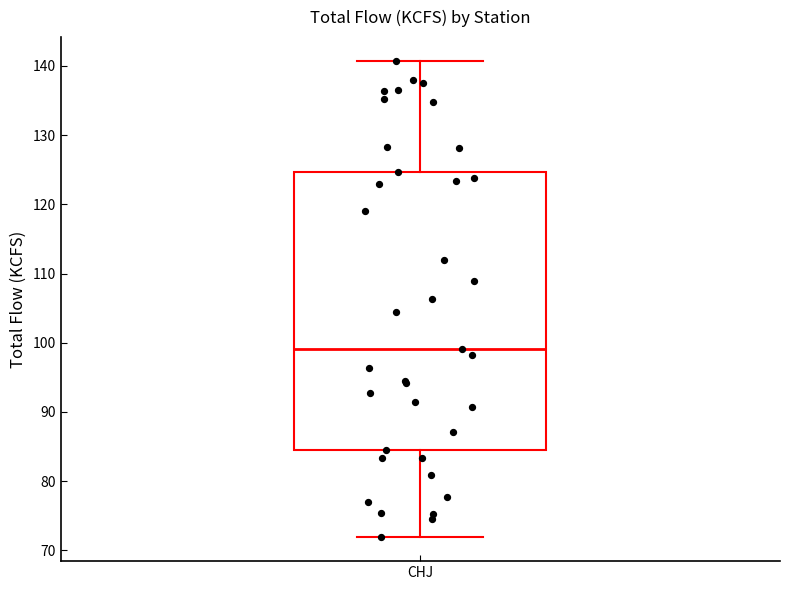

Transcribe this box plot: give where the median line is, the range the box spans, and where the two whiskers end, as read against the y-axis. The values are not printed on the chart, so give them approximately, as read against the axis.

median 99, box 85 to 125, whiskers 72 to 141